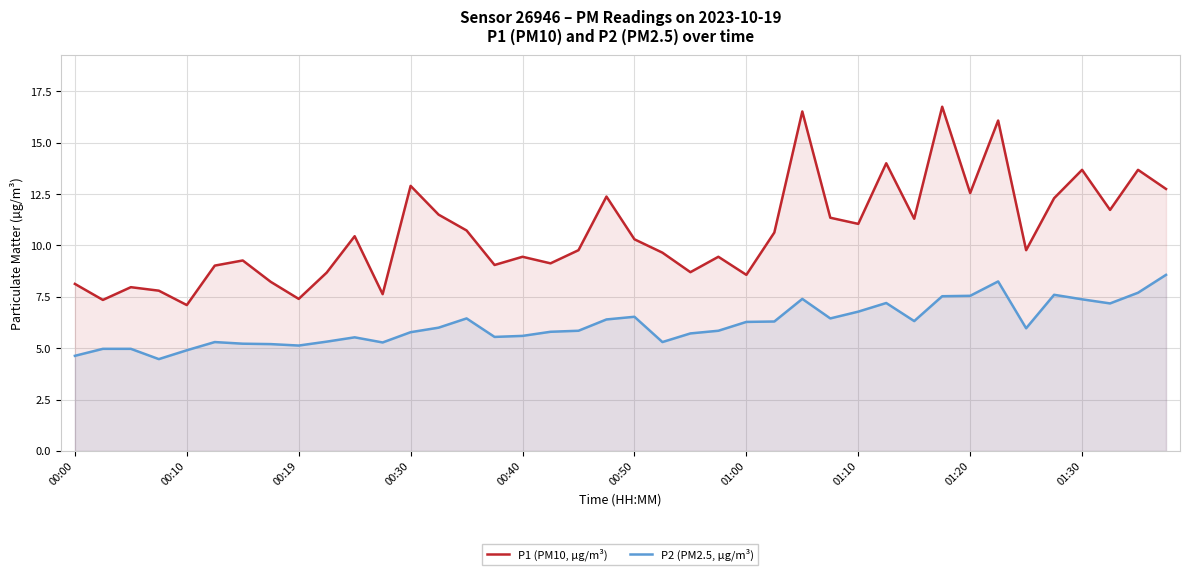

Which series has the widest spread of values?

P1 (PM10, µg/m³)